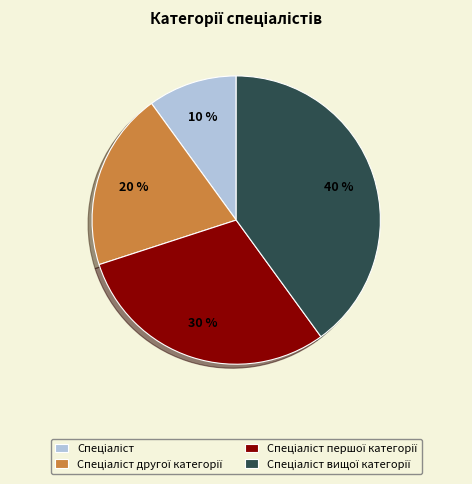

Is there any slice that represents more than half of the pie?

No